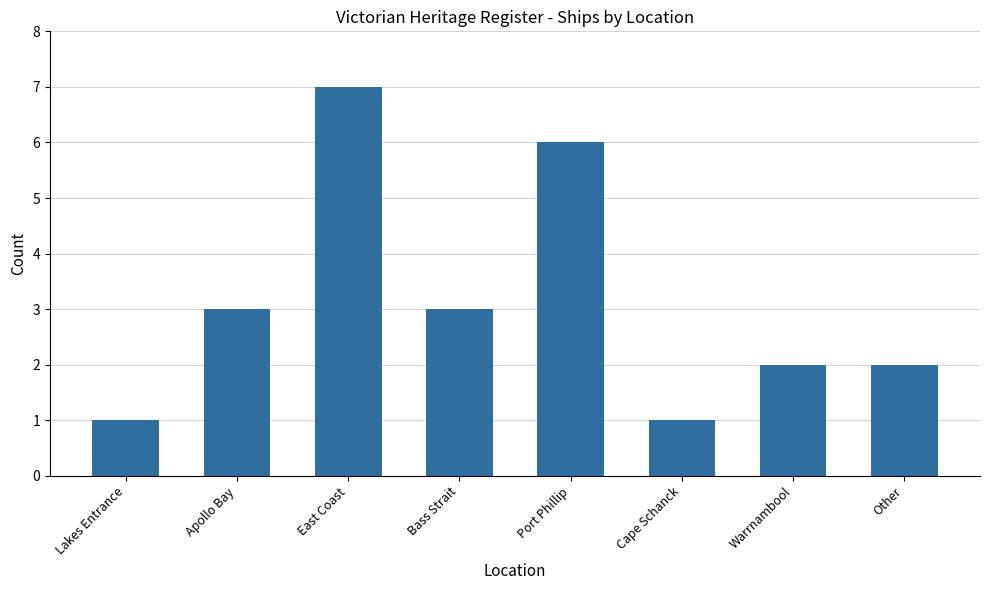

True or false: the data shows 6 at Port Phillip.

True